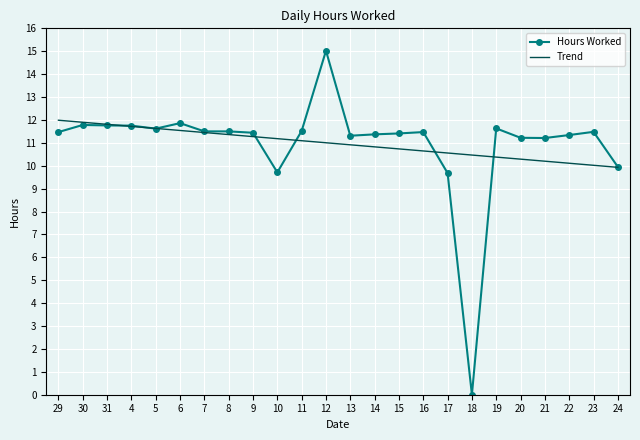

What are all the series names shown in the legend?

Hours Worked, Trend